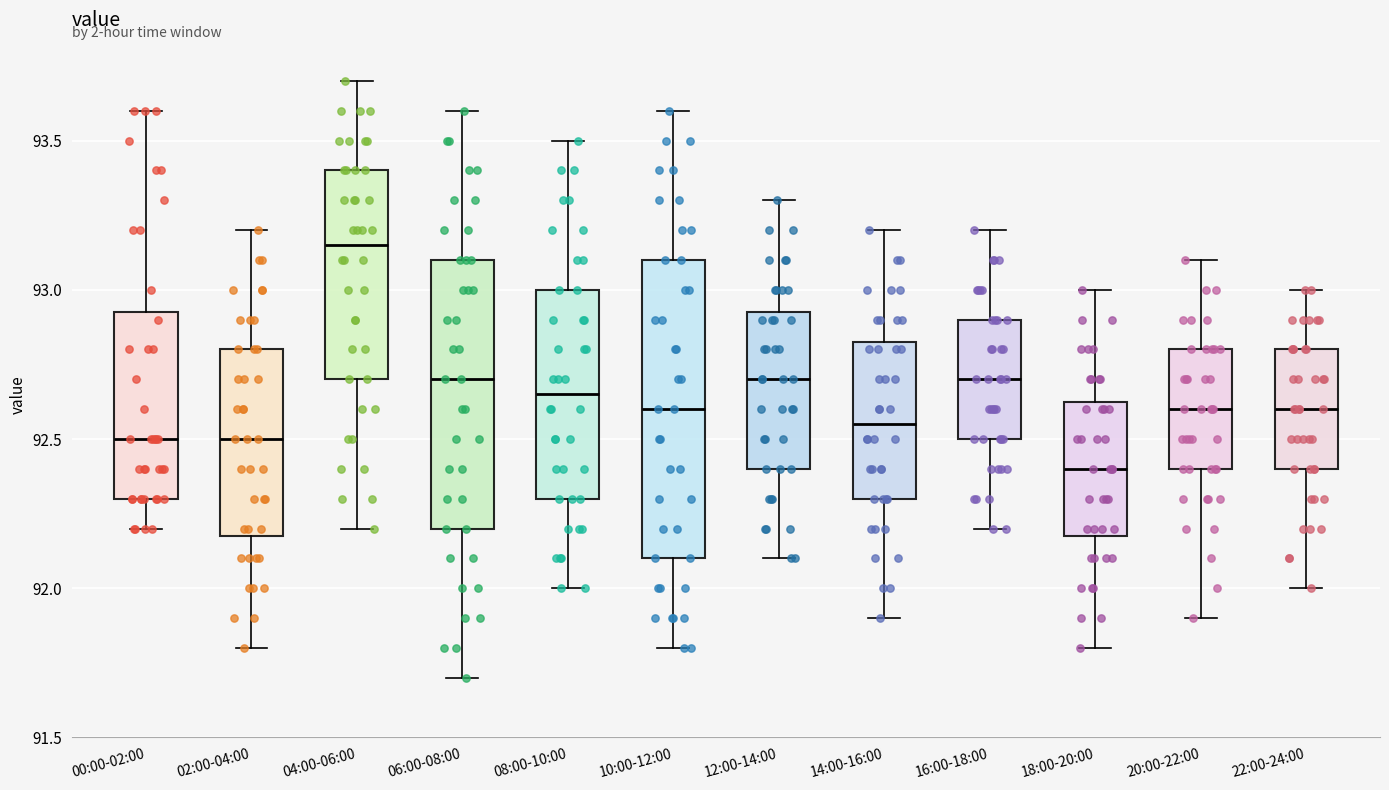

Where does the lower whisker of the box for 12:00-14:00 end on the y-axis? The values are not printed on the chart, so give them approximately, as read against the axis.

92.10